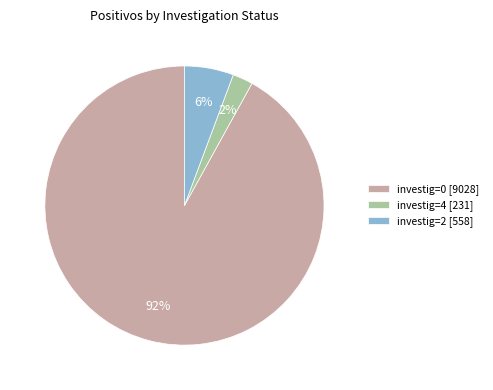

Combined, do investig=2 [558] and investig=4 [231] account for over 50%?

No